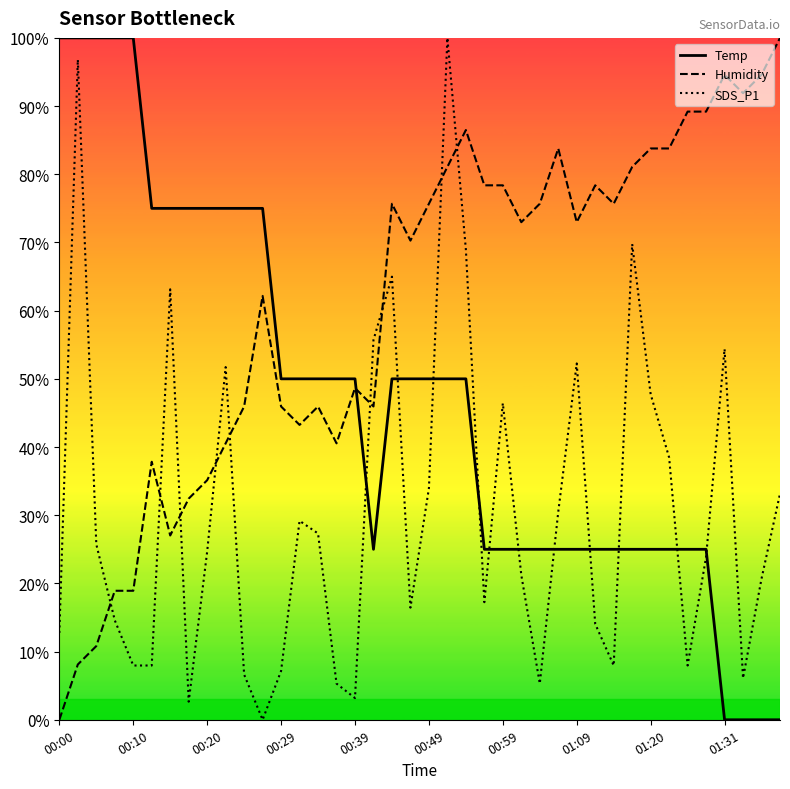

What is the spread (max minus min) of values at 17?

30.7